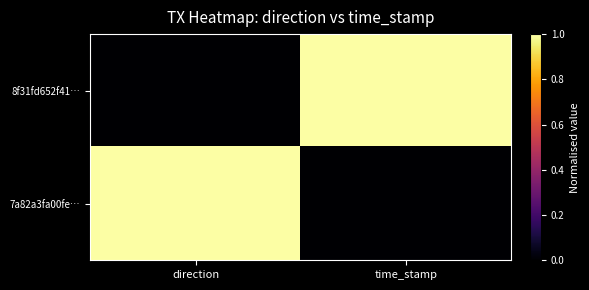

Between direction and time_stamp, which series saw the biggest shift?

8f31fd652f41…